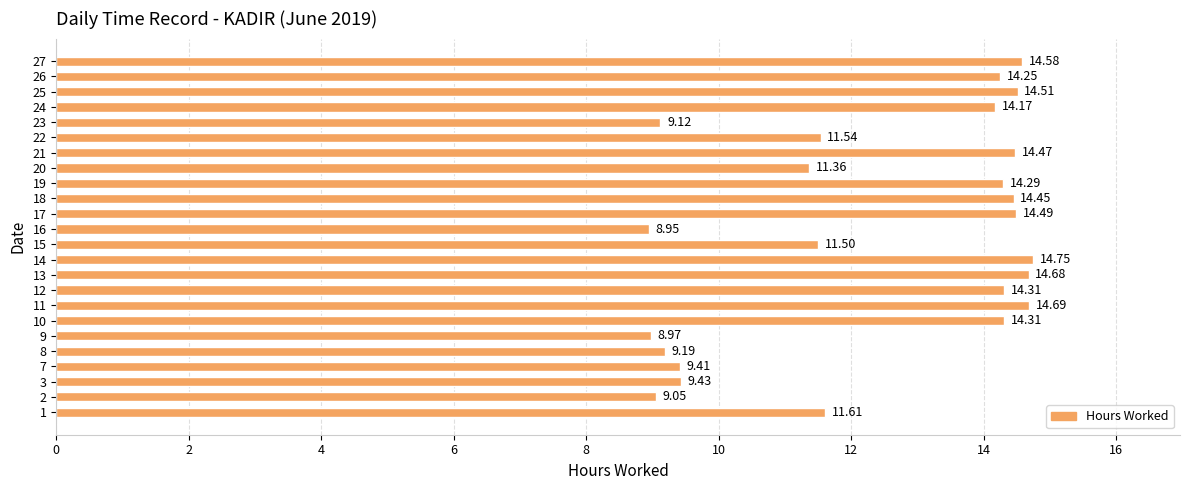

What is the ratio of the value at 26 to the value at 16?

1.6